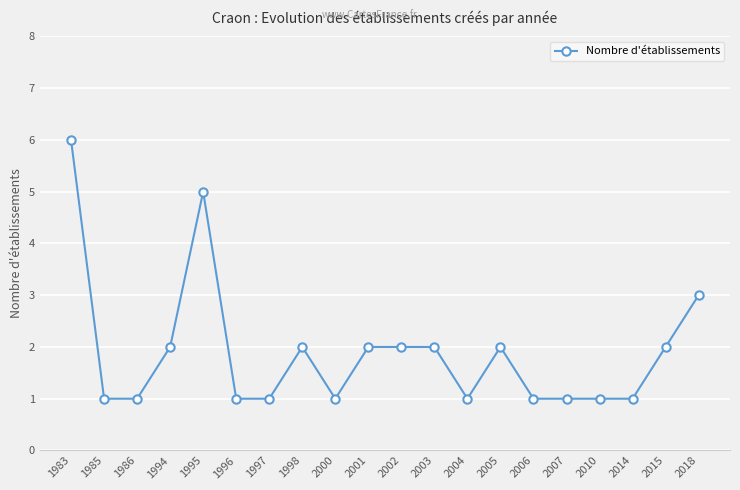

At which label is the value closest to 3?

2018